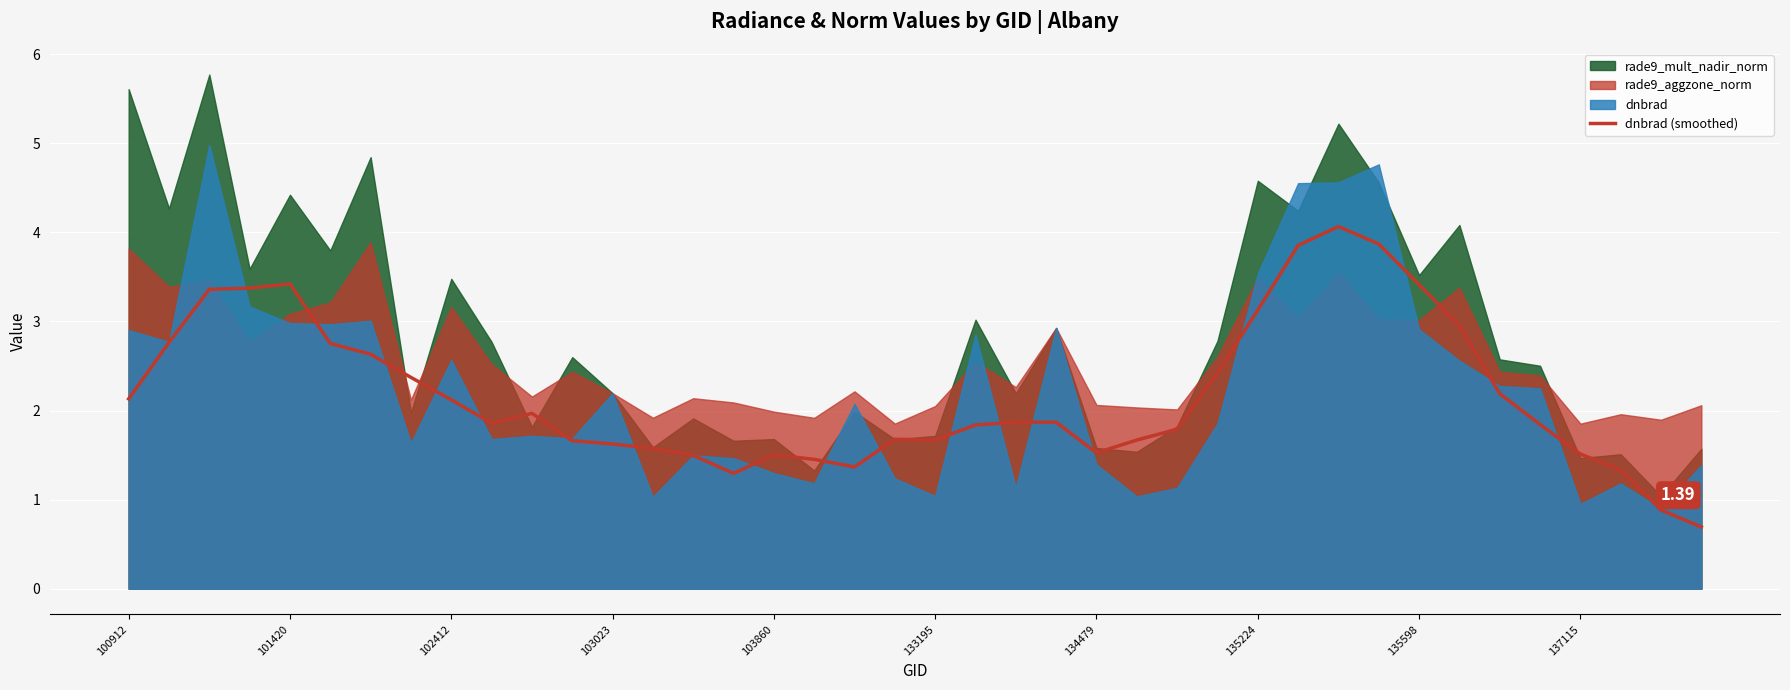

The value at 22 is 1.0. True or false?

False